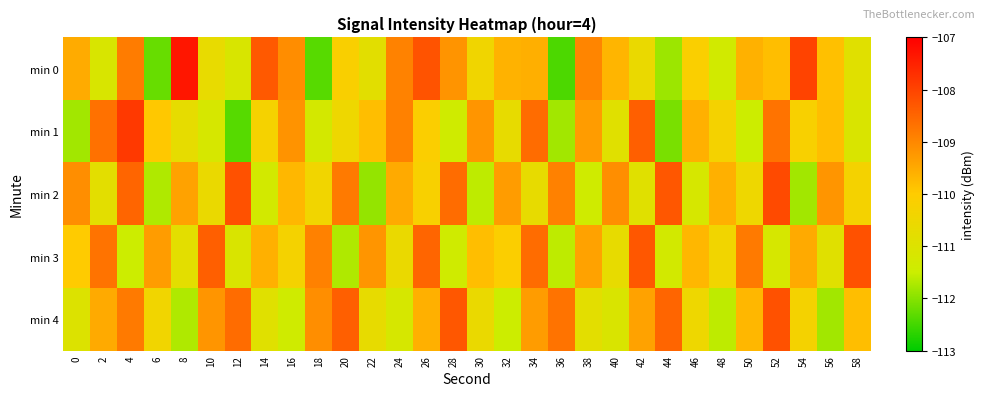

What is the smallest value displayed?

-112.4